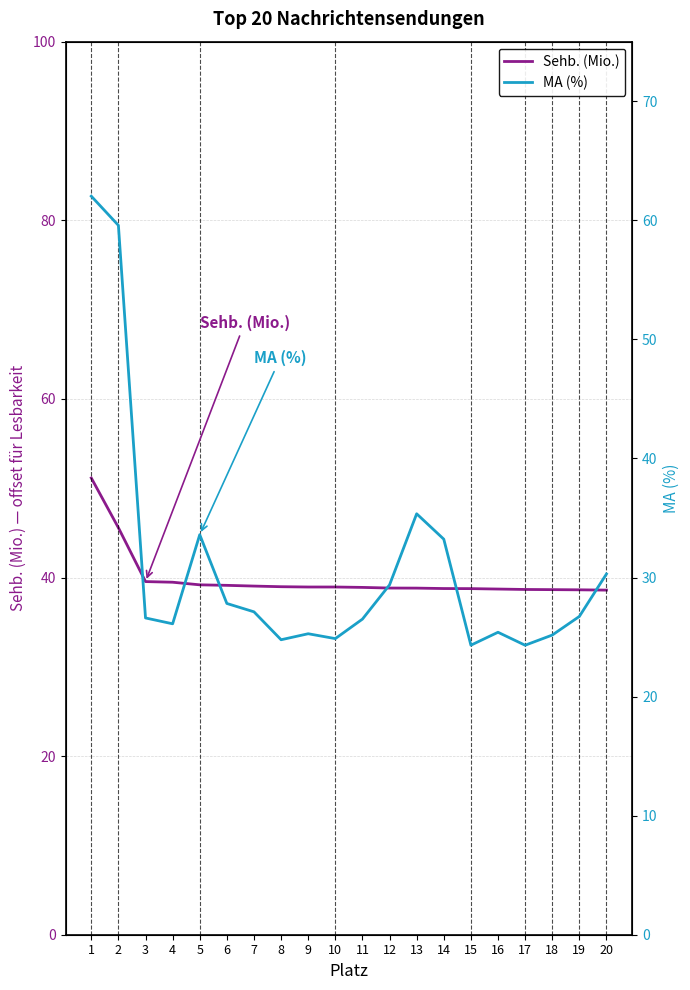

Reading left to right, list all the values displayed in this chart.

Sehb. (Mio.): 1=51.1	2=45.6	3=39.5	4=39.5	5=39.2	6=39.1	7=39.0	8=39.0	9=38.9	10=38.9	11=38.9	12=38.8	13=38.8	14=38.8	15=38.8	16=38.7	17=38.7	18=38.6	19=38.6	20=38.6
MA (%): 1=62.0	2=59.6	3=26.6	4=26.1	5=33.6	6=27.8	7=27.1	8=24.8	9=25.3	10=24.9	11=26.5	12=29.4	13=35.4	14=33.2	15=24.3	16=25.4	17=24.3	18=25.2	19=26.7	20=30.3